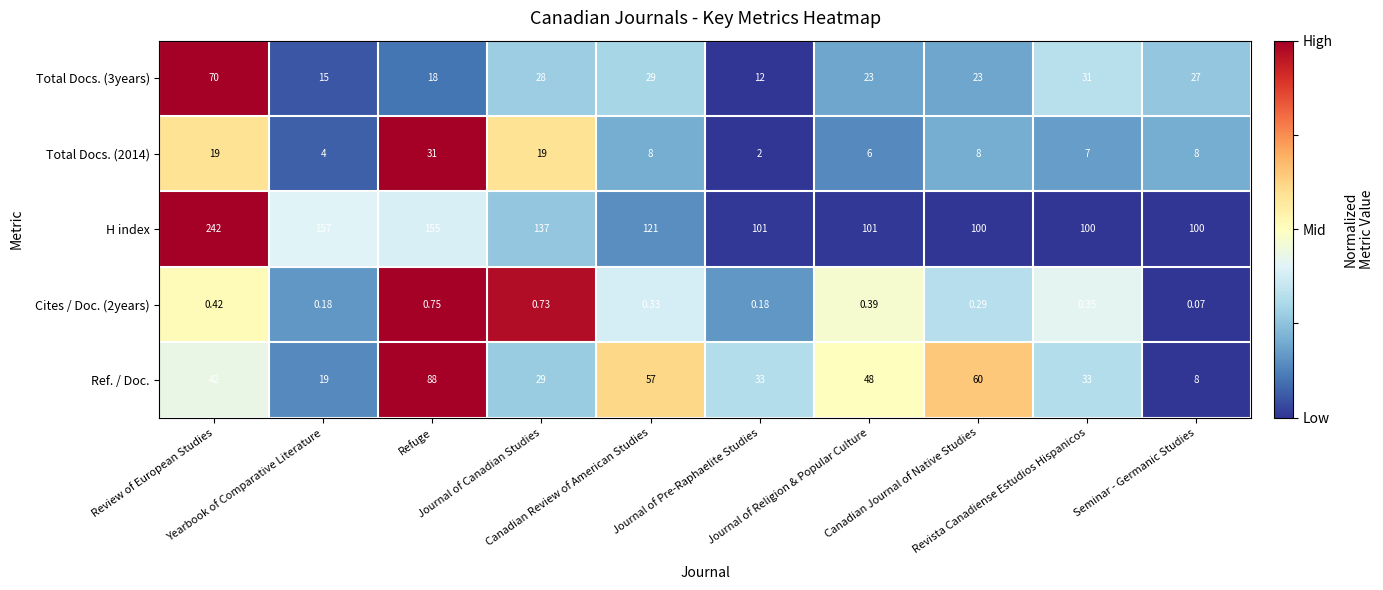

Which series has the widest spread of values?

H index